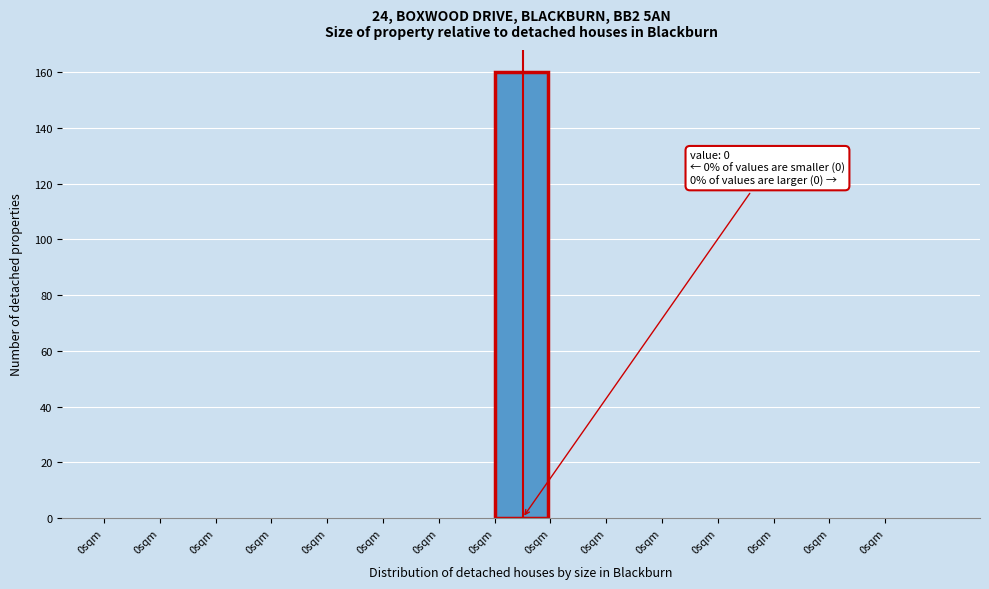

Are the bars horizontal?

No